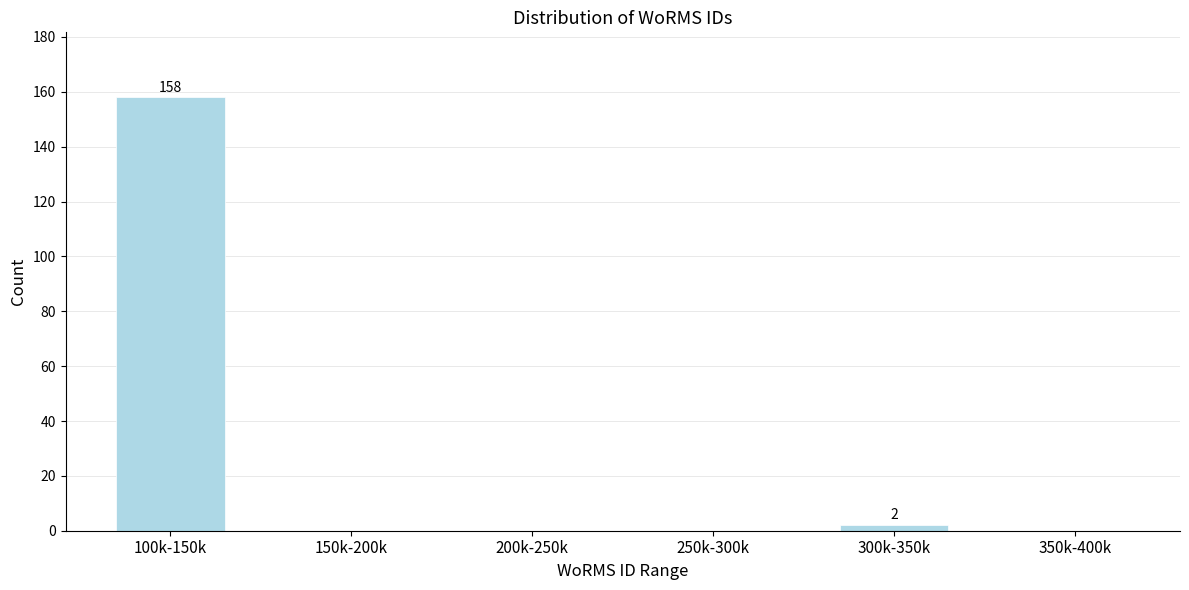

Reading left to right, what are all the values shown in this chart?

100k-150k=158	150k-200k=0	200k-250k=0	250k-300k=0	300k-350k=2	350k-400k=0